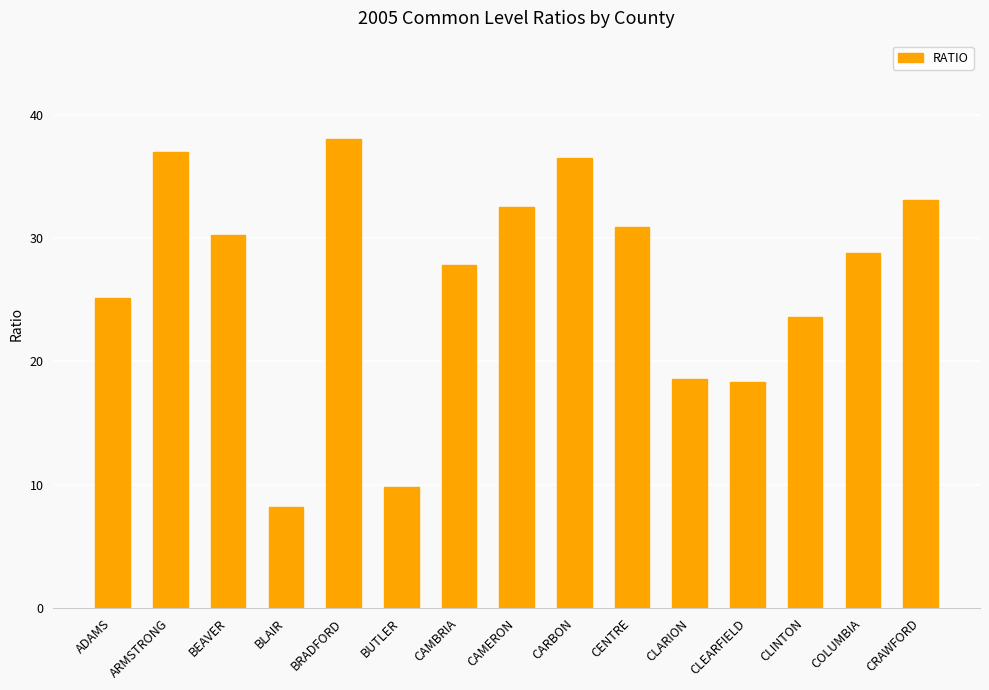

At which category does the chart reach its peak across all series?

BRADFORD